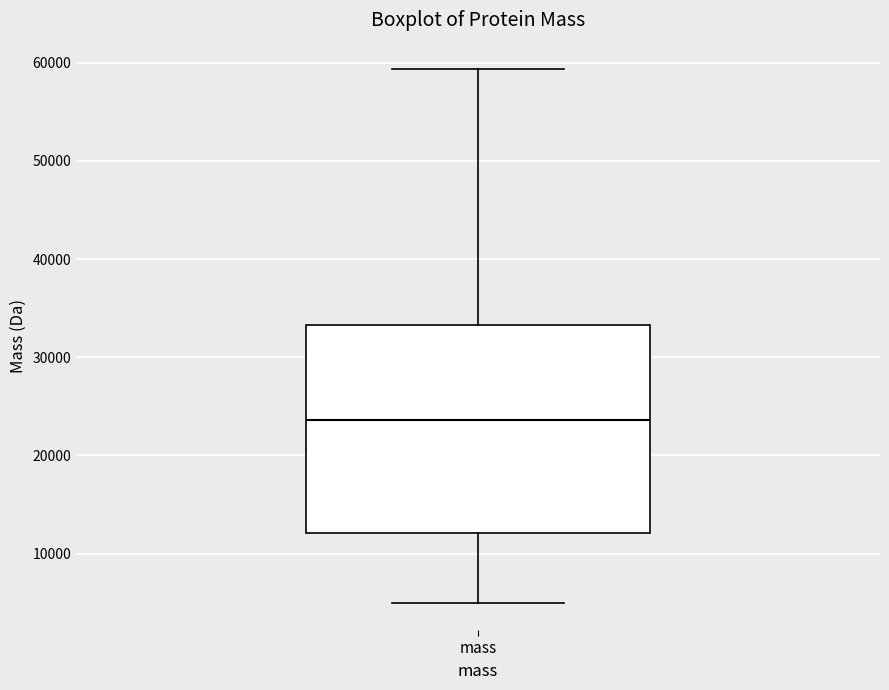

Where is the upper edge of the box for mass on the y-axis? The values are not printed on the chart, so give them approximately, as read against the axis.

33000